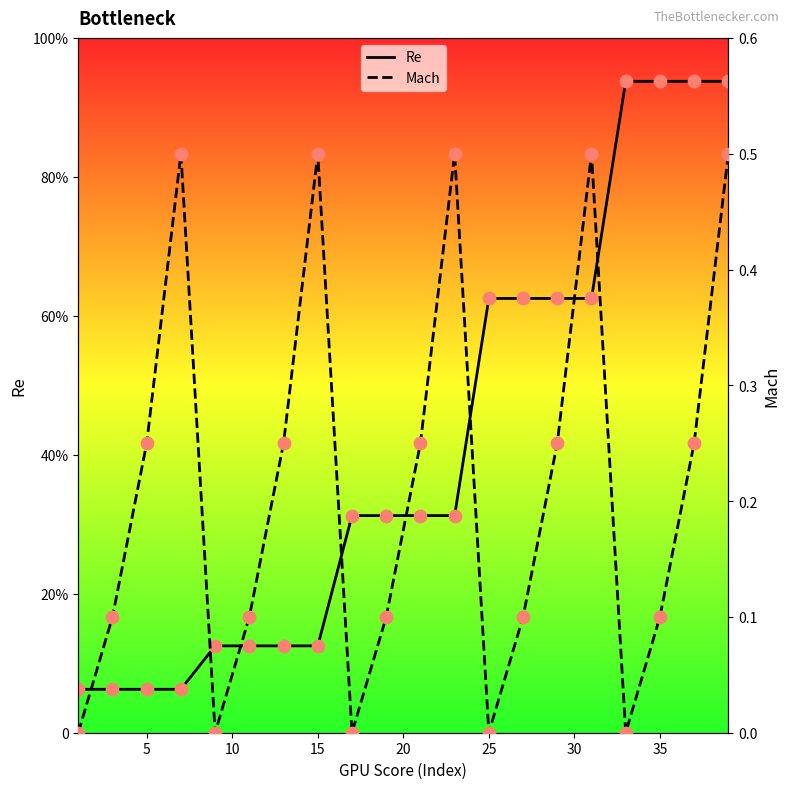

Which series reaches the minimum Y coordinate?

Mach